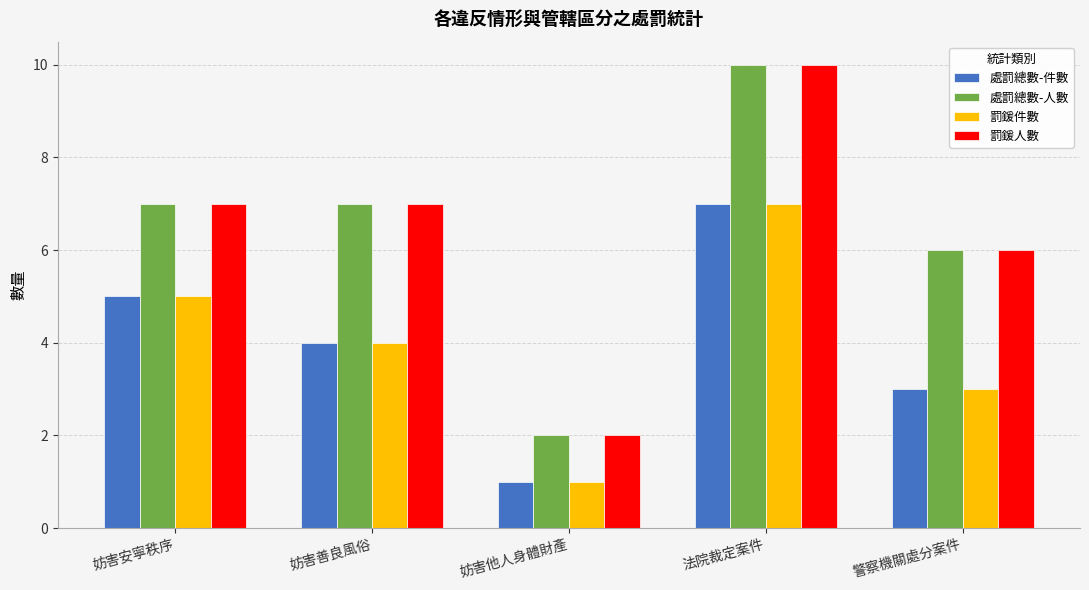

Is it true that 處罰總數-人數 equals 7 at 妨害善良風俗?

True